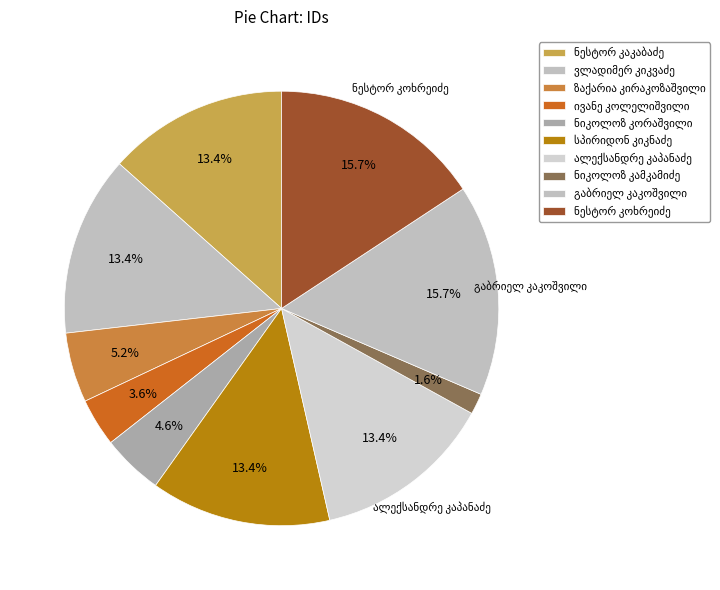

To the nearest percent, what portion does ნესტორ კოხრეიძე represent?

16%